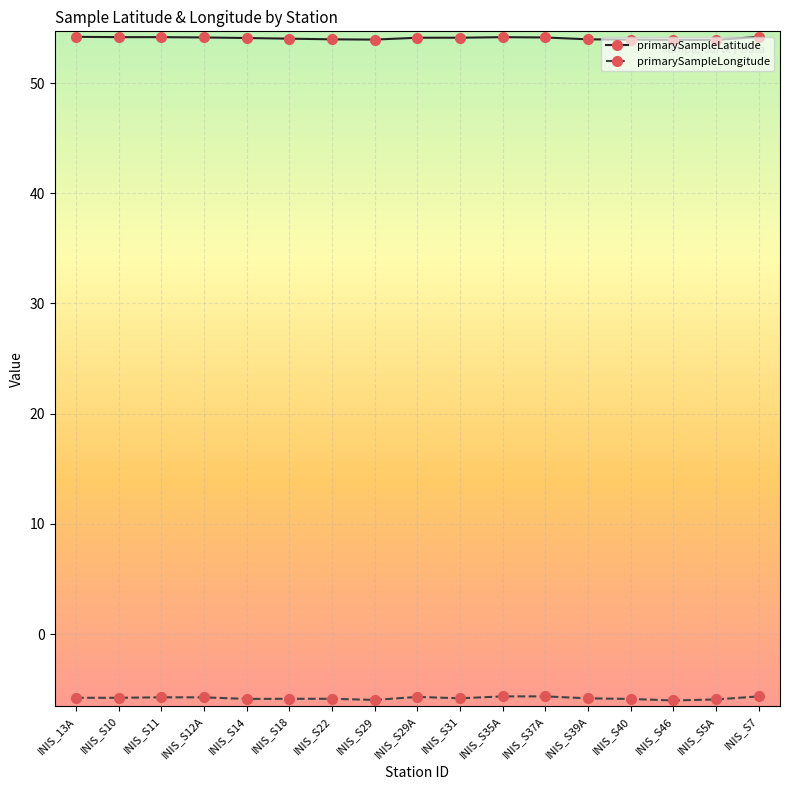

What is the sum of the primarySampleLongitude values at INIS_S11 and INIS_S35A?

-11.4